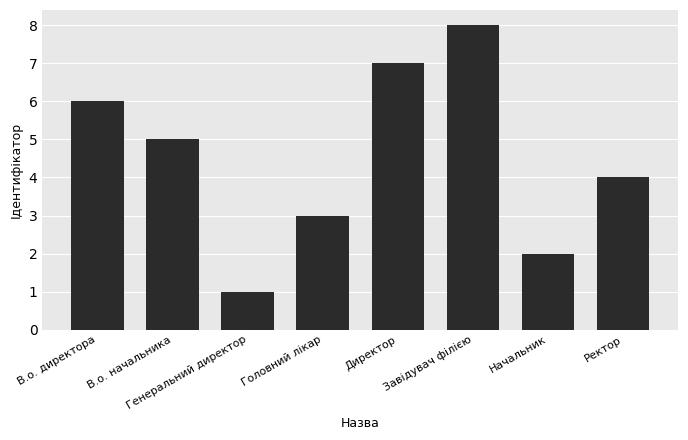

What is the label of the 2nd bar from the right?

Начальник